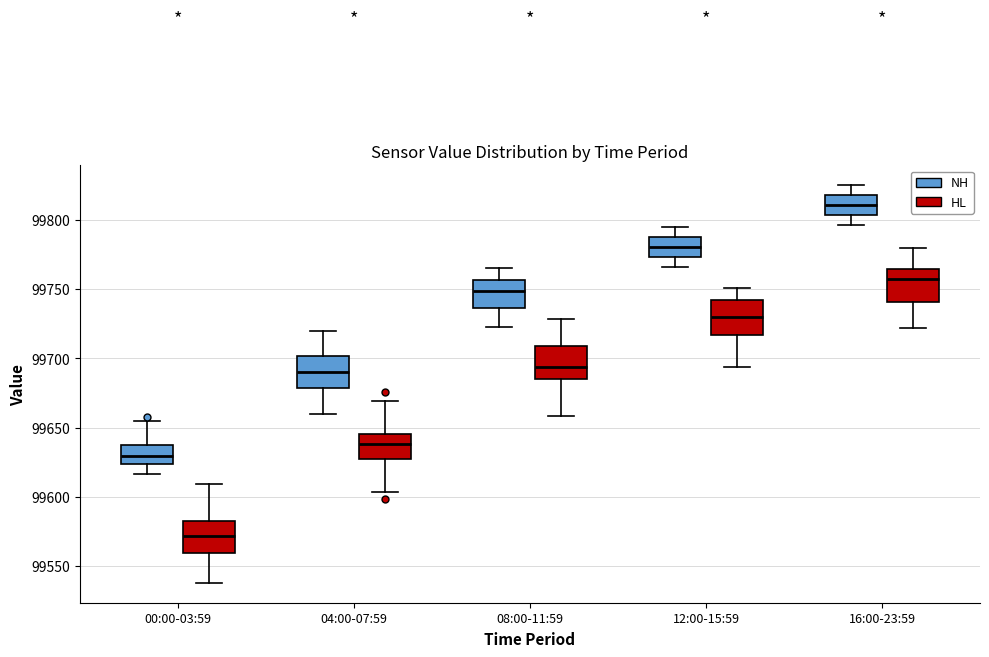

Where is the upper edge of the box for 04:00-07:59 (HL) on the y-axis? The values are not printed on the chart, so give them approximately, as read against the axis.

99645